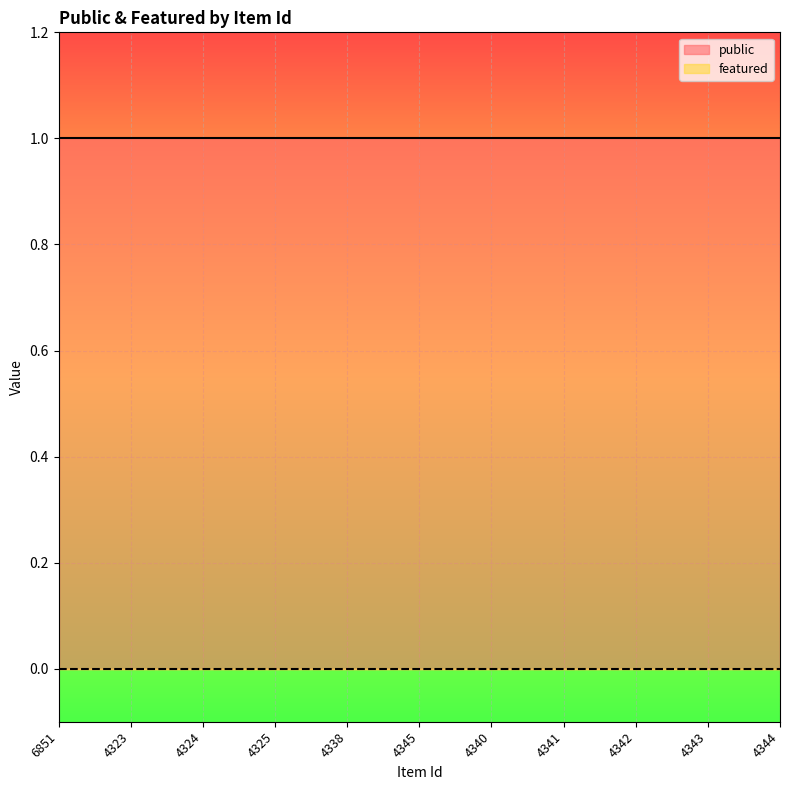

Which series has the largest total across all categories?

public